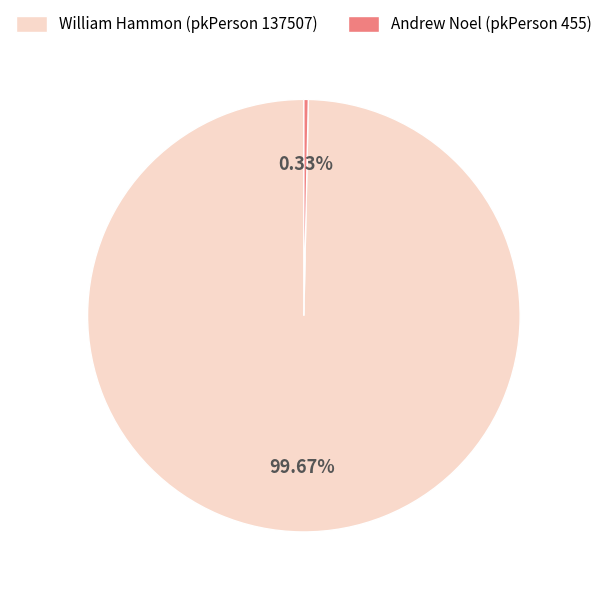

To the nearest percent, what is the difference between the William Hammon (pkPerson 137507) and Andrew Noel (pkPerson 455) slice percentages?

99%